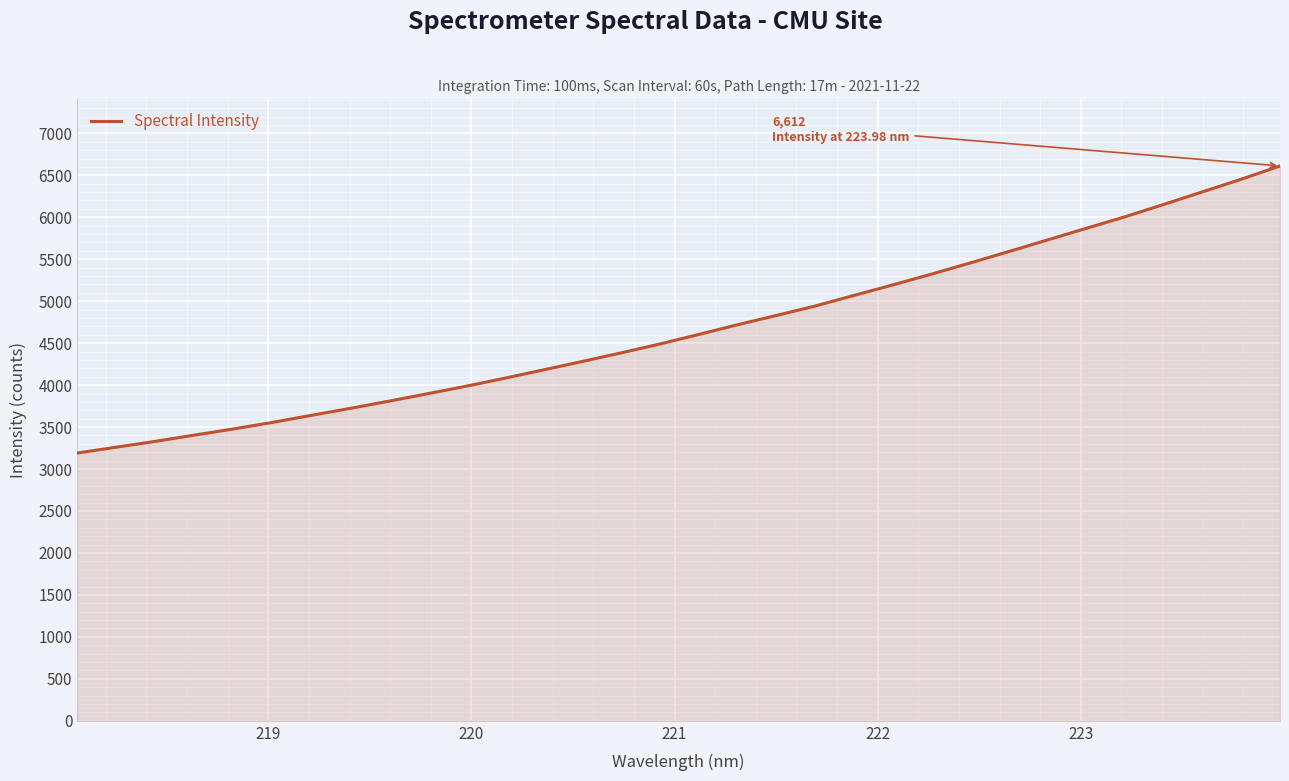

What is the average value?

4672.4